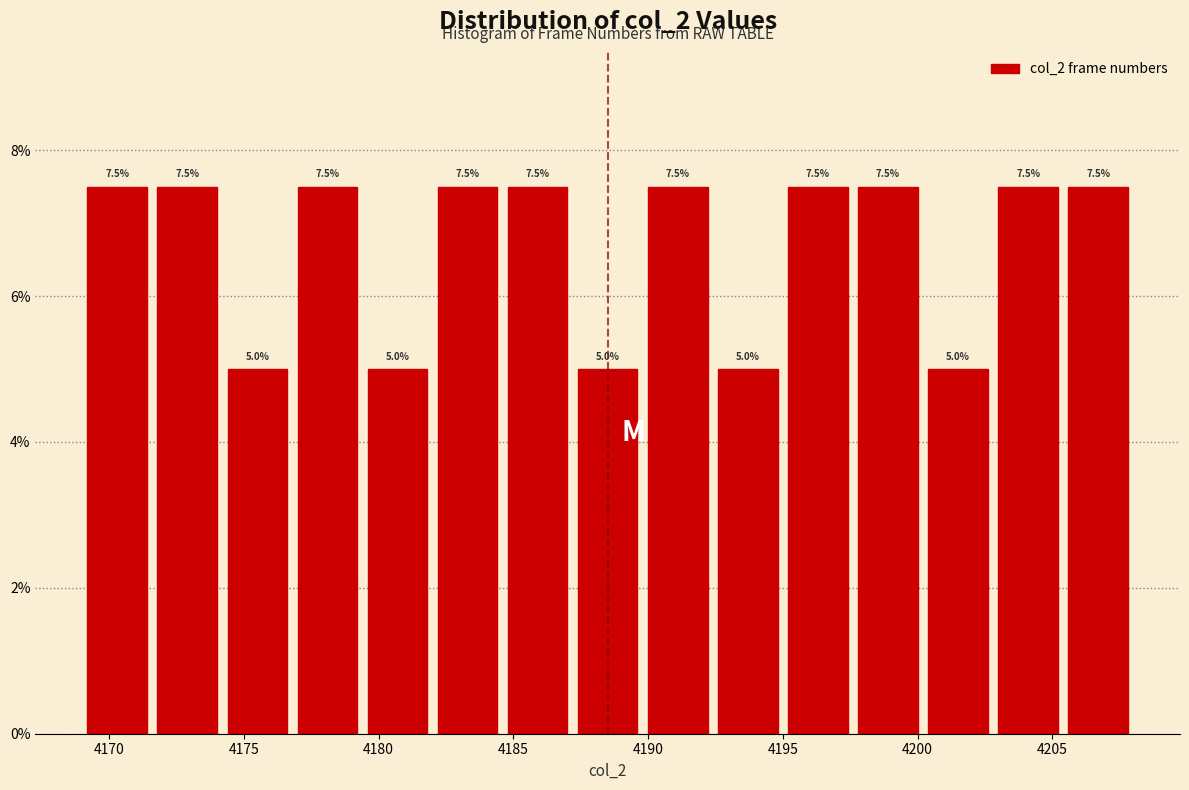

Reading left to right, transcribe this chart: for each bar, give the range it covers on the x-axis and its height. The bar edges are not printed on the chart, so give them approximately, as read against the axis.

4169.0 to 4171.6: 7.5
4171.6 to 4174.2: 7.5
4174.2 to 4176.8: 5.0
4176.8 to 4179.4: 7.5
4179.4 to 4182.0: 5.0
4182.0 to 4184.6: 7.5
4184.6 to 4187.2: 7.5
4187.2 to 4189.8: 5.0
4189.8 to 4192.4: 7.5
4192.4 to 4195.0: 5.0
4195.0 to 4197.6: 7.5
4197.6 to 4200.2: 7.5
4200.2 to 4202.8: 5.0
4202.8 to 4205.4: 7.5
4205.4 to 4208.0: 7.5